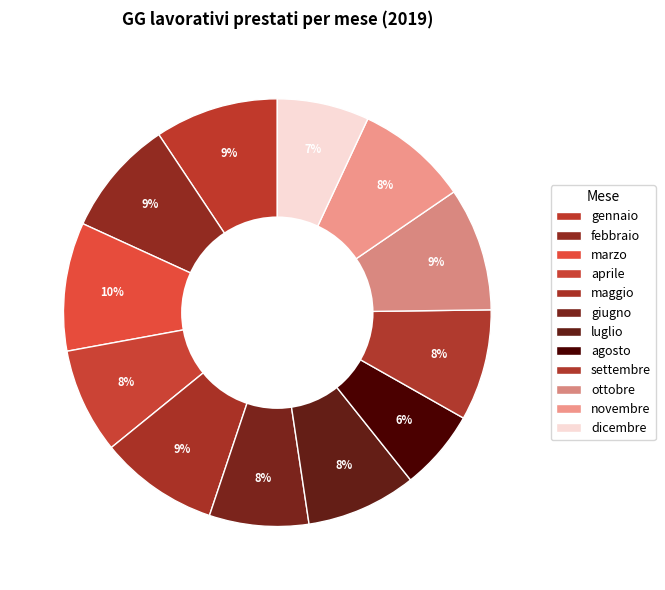

Combined, do ottobre and marzo account for over 50%?

No